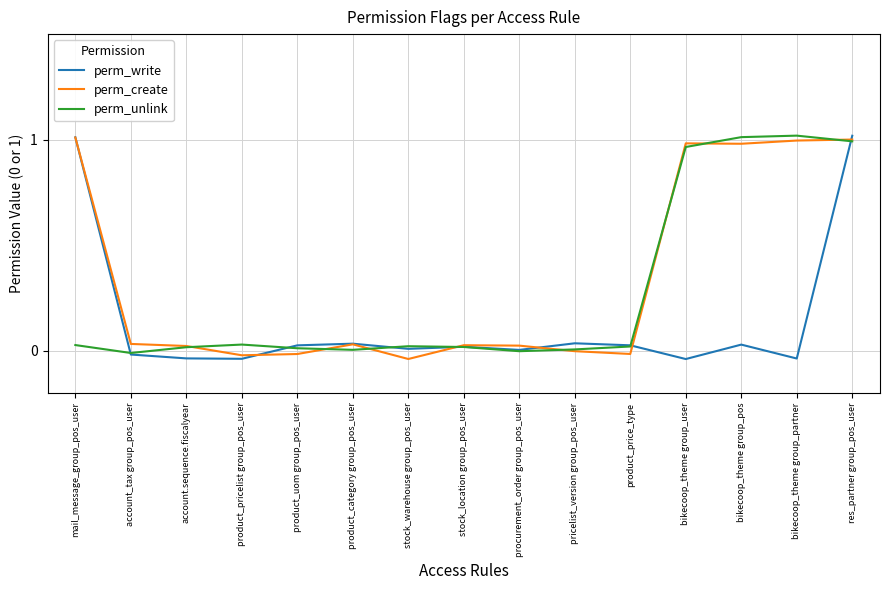

Rank the series by their maximum value, from lowest to highest.

perm_create, perm_write, perm_unlink